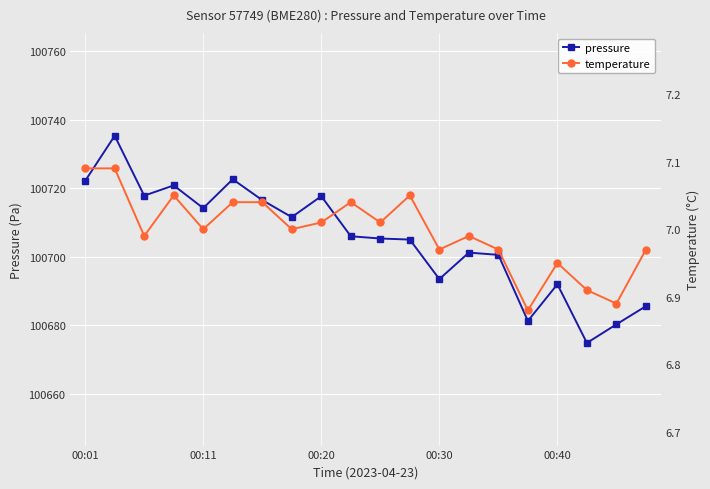

Rank the series by their maximum value, from highest to lowest.

pressure, temperature